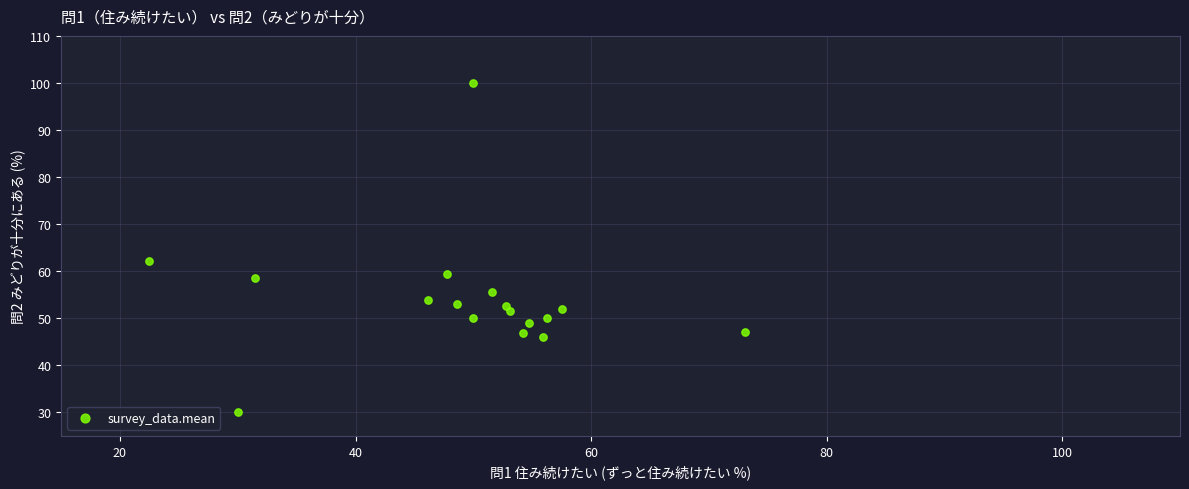

What is the range of Y values (max minus min)?

70.0